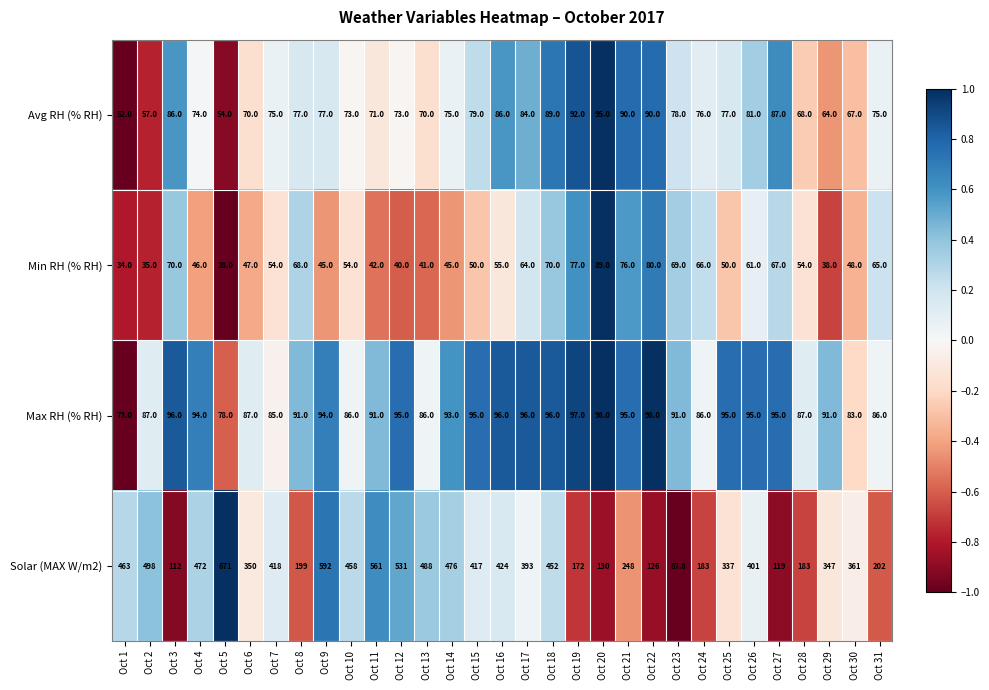

What is the sum of the Max RH (% RH) values at Oct 3 and Oct 11?

187.0